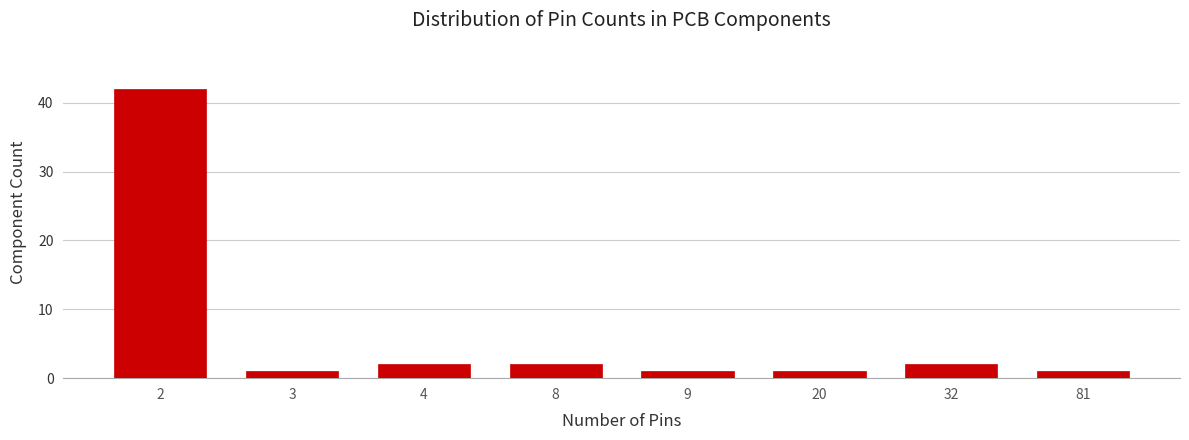

Reading left to right, what are all the values shown in this chart?

2=42	3=1	4=2	8=2	9=1	20=1	32=2	81=1